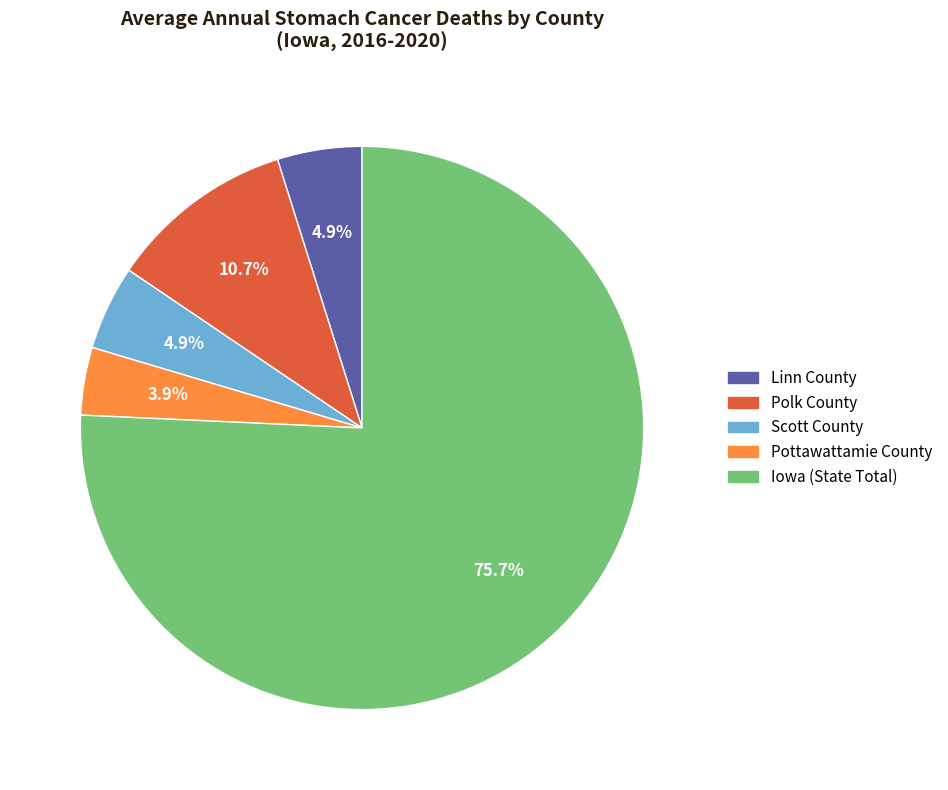

Do Iowa (State Total) and Polk County together represent more than half of the pie?

Yes